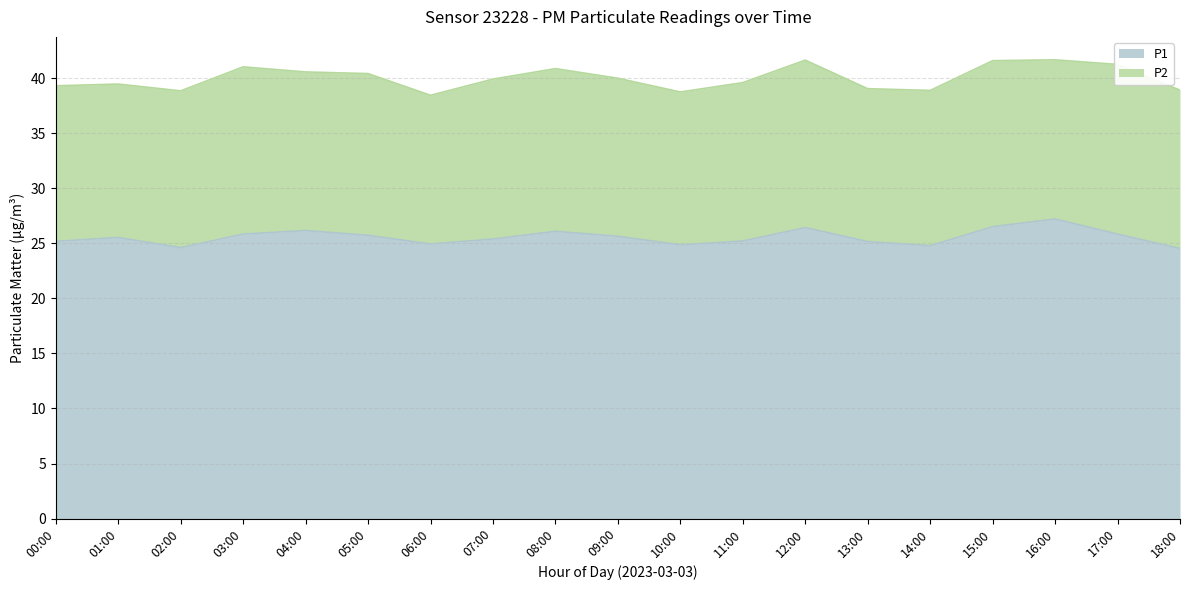

List the labels in order of value, largest first.

16:00, 15:00, 12:00, 04:00, 08:00, 03:00, 17:00, 05:00, 09:00, 01:00, 07:00, 11:00, 00:00, 13:00, 06:00, 10:00, 14:00, 02:00, 18:00